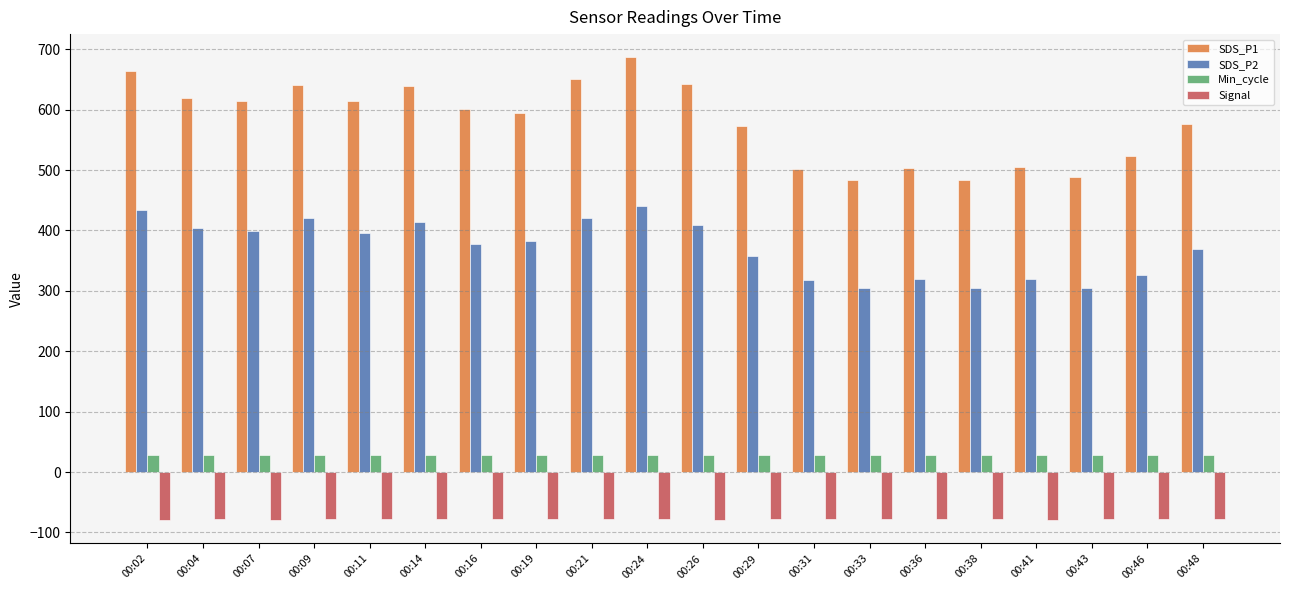

Is the value of Signal at 00:43 greater than the value of SDS_P2 at 00:16?

No